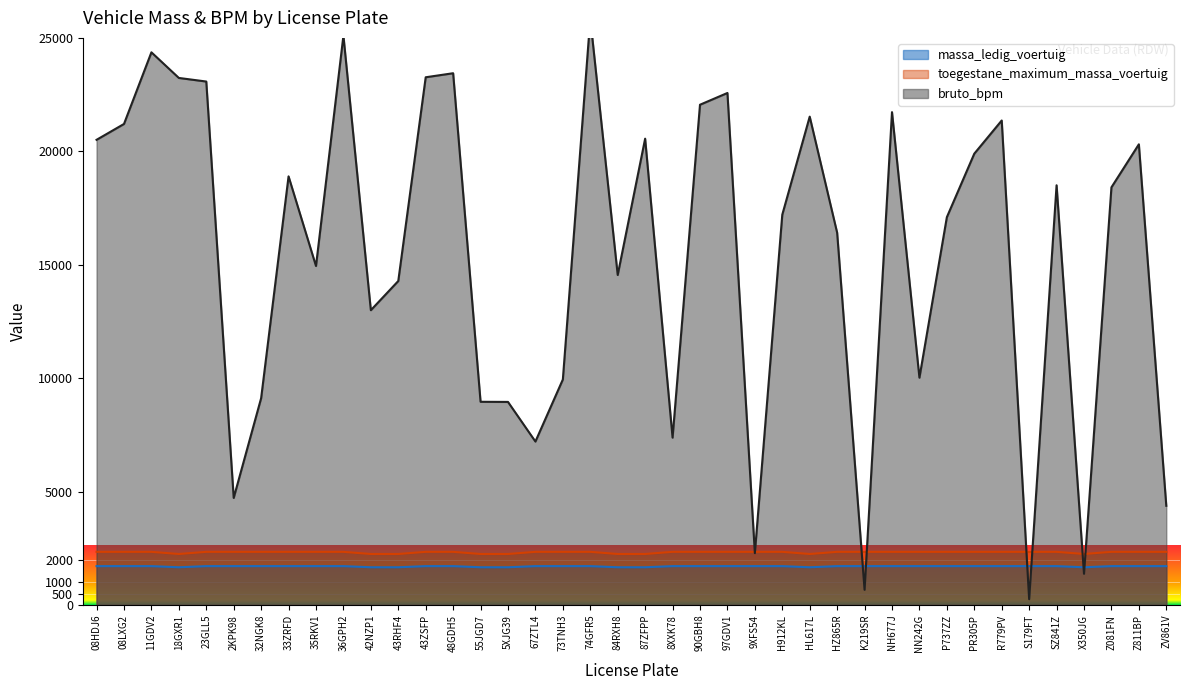

True or false: toegestane_maximum_massa_voertuig and massa_ledig_voertuig intersect in this chart.

False